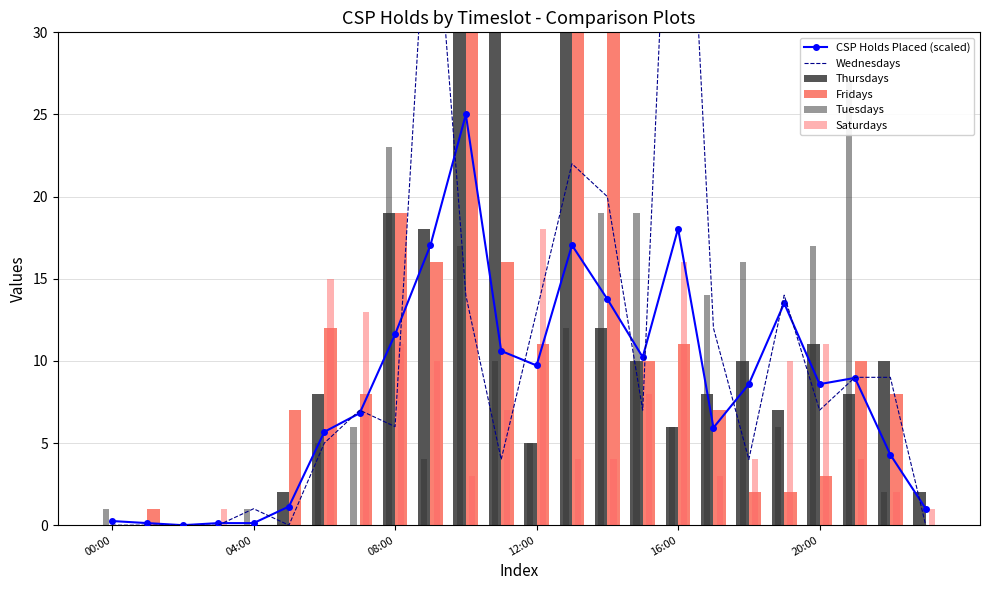

List the series in order of their peak value, highest first.

Fridays, Thursdays, Wednesdays, Tuesdays, CSP Holds Placed (scaled), Saturdays